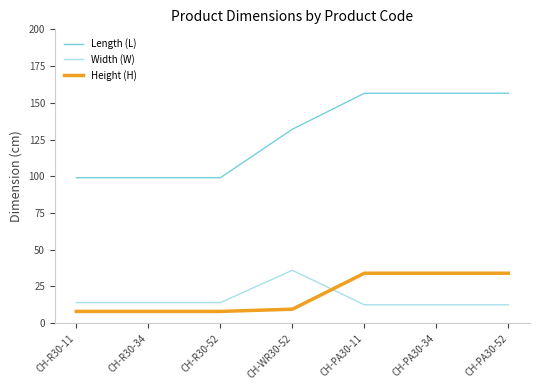

The value of Height (H) at CH-R30-11 is 12.1. True or false?

False